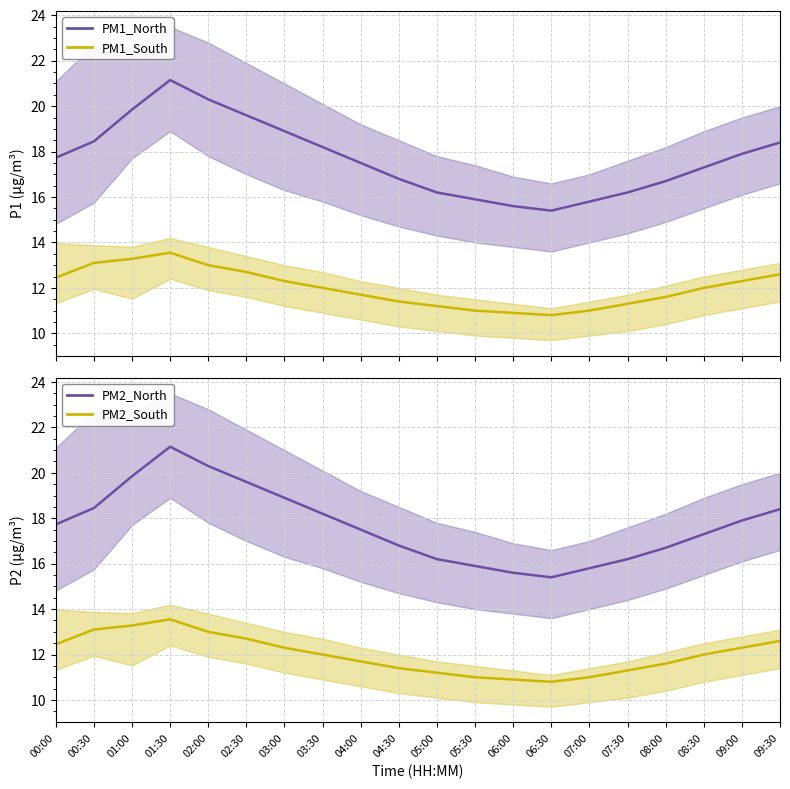

True or false: P2 has a value of 12.0 at 08:30.

True